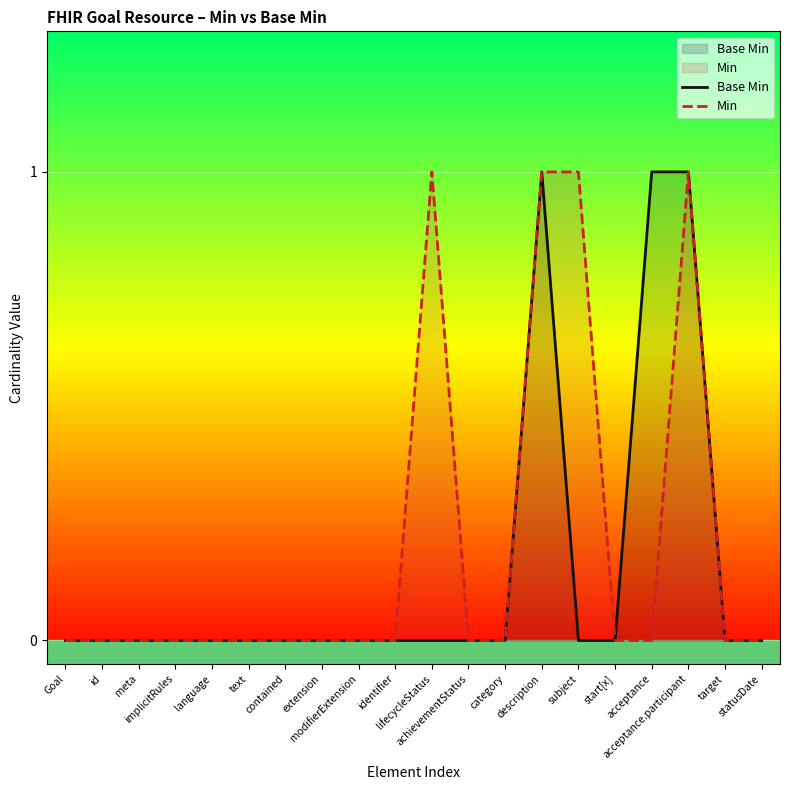

The value of Min at Goal is 0. True or false?

True